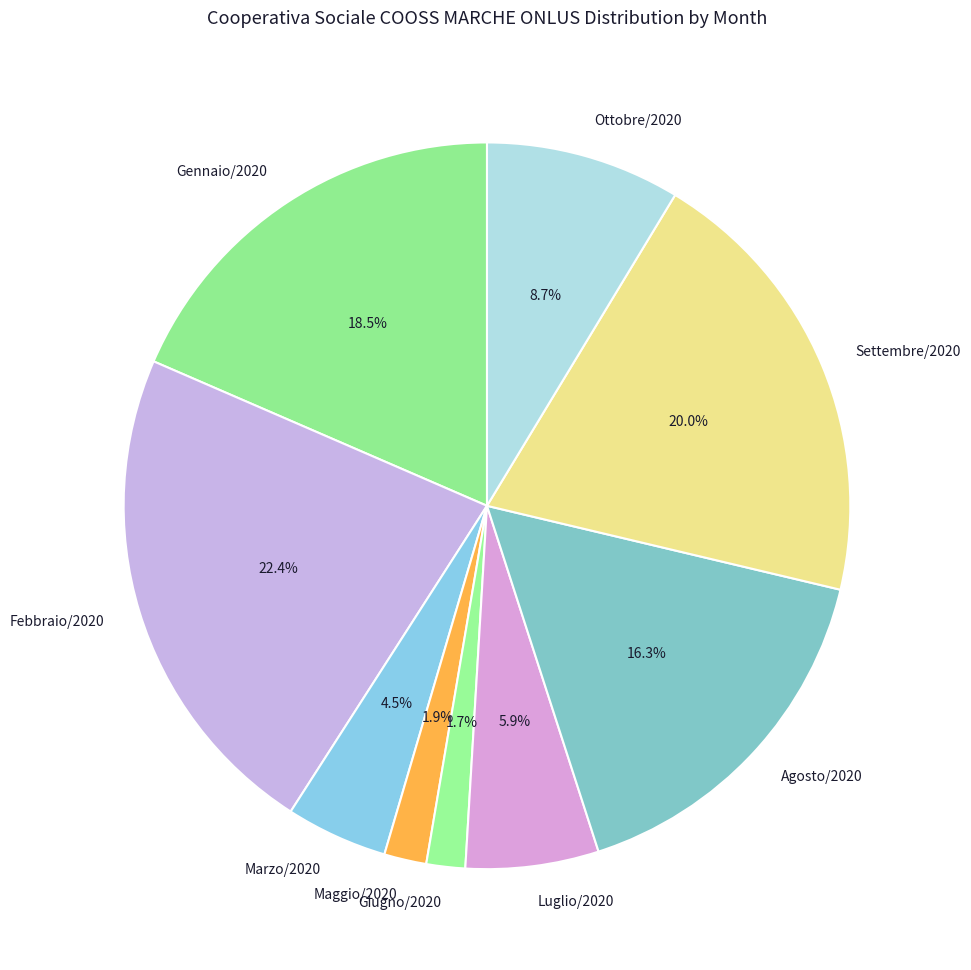

Is there a majority slice in this chart?

No